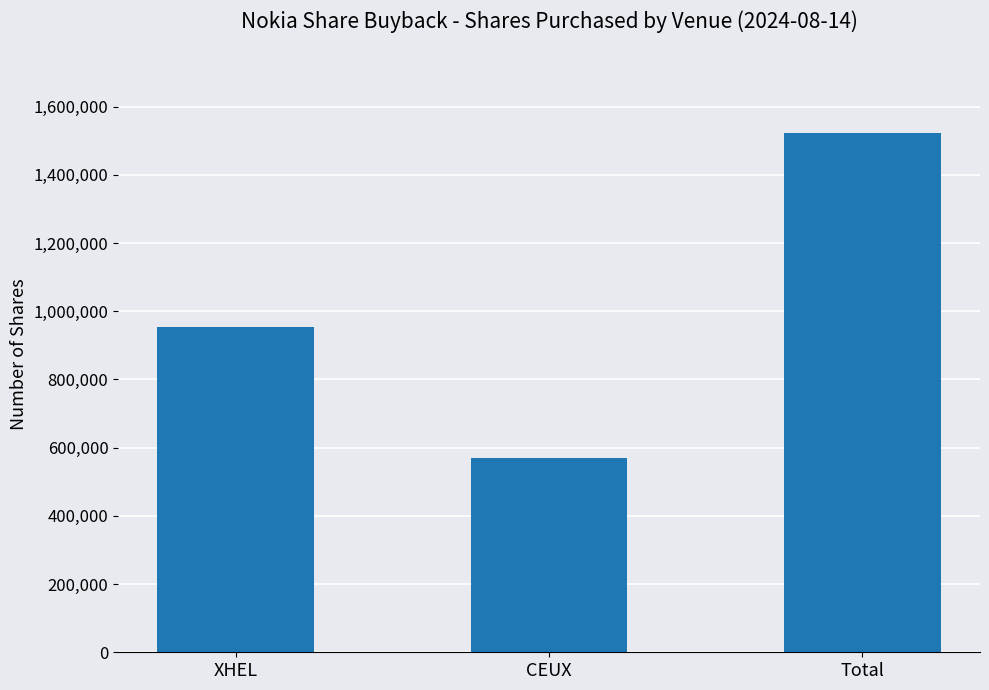

List the labels in order of value, smallest first.

CEUX, XHEL, Total